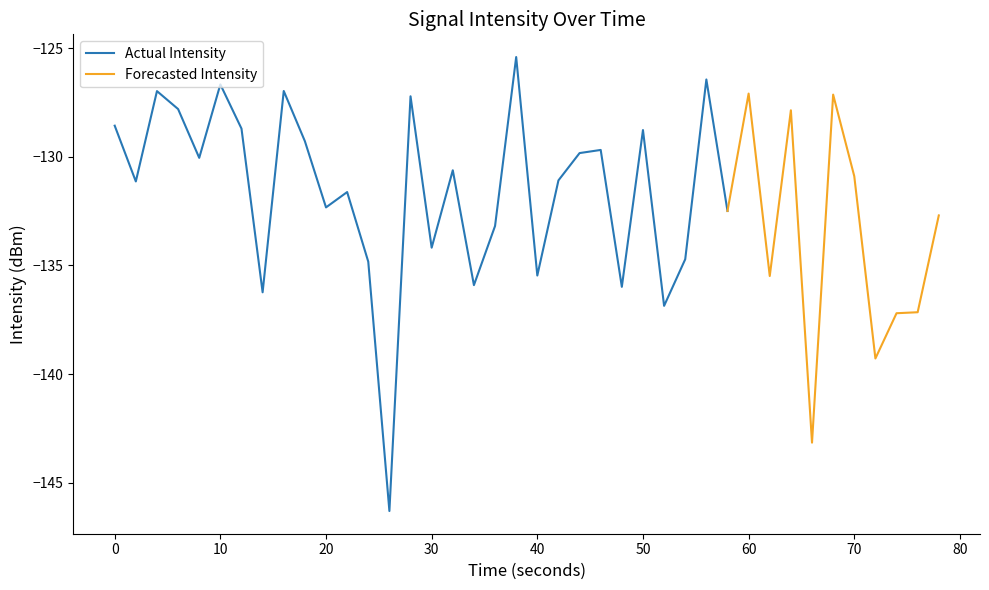

The Actual Intensity series shows -205.8 at 20. True or false?

False